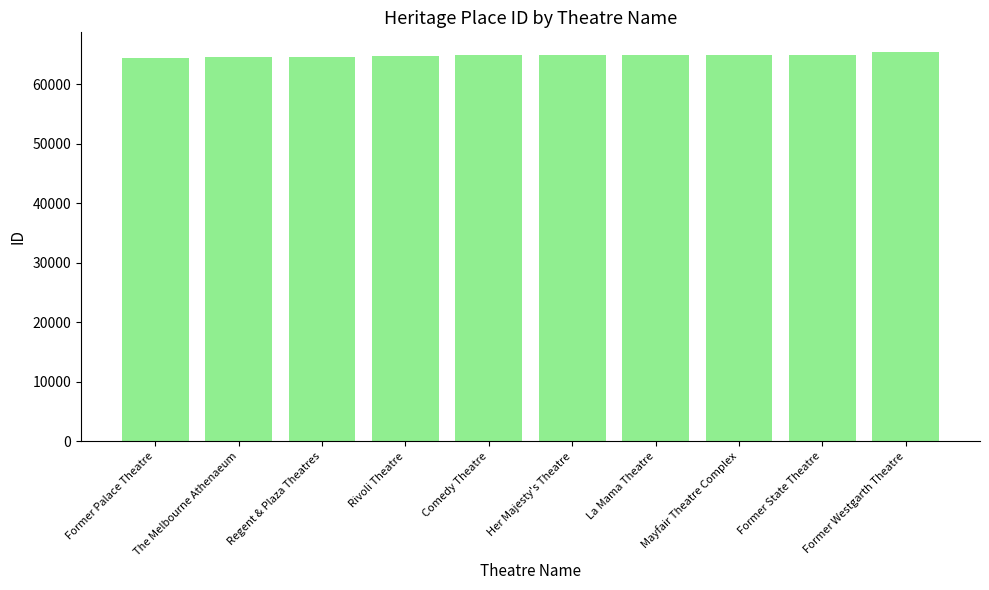

What is the difference between the second highest and second lowest values?

369